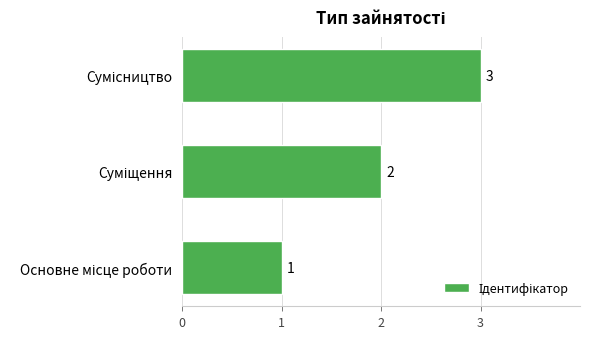

How many distinct data groups are displayed?

1